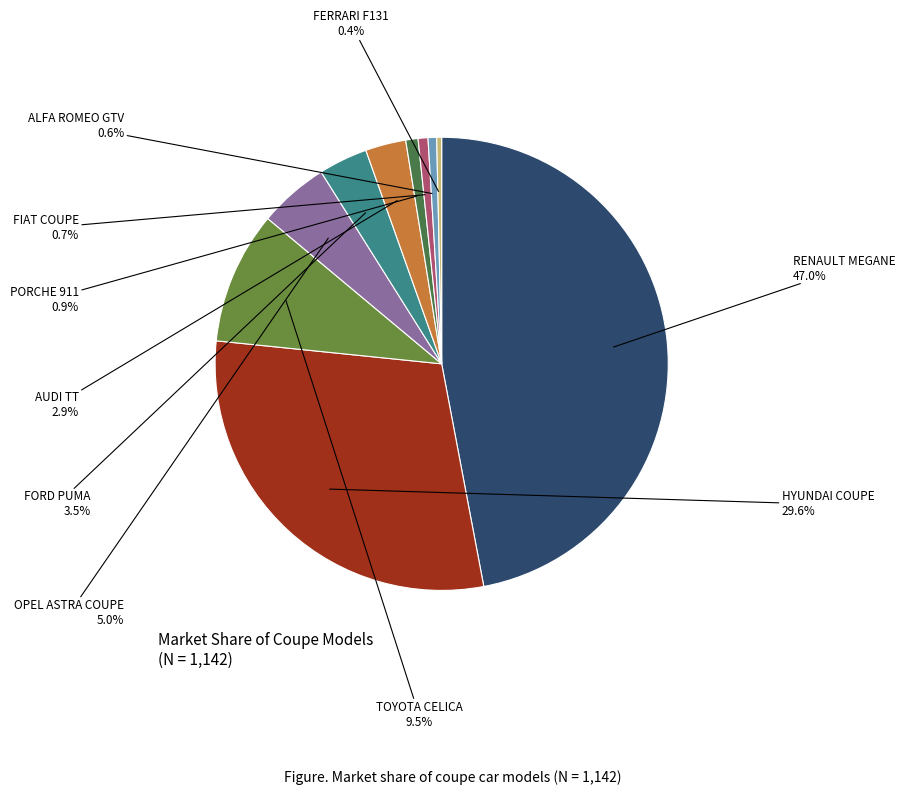

Is there a majority slice in this chart?

No